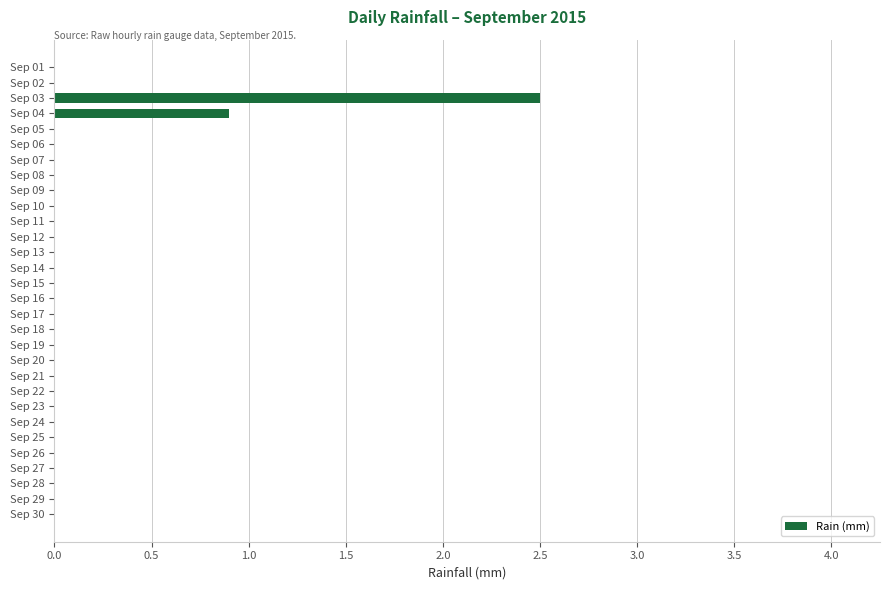

What is the change in value from Sep 04 to Sep 06?

-0.9